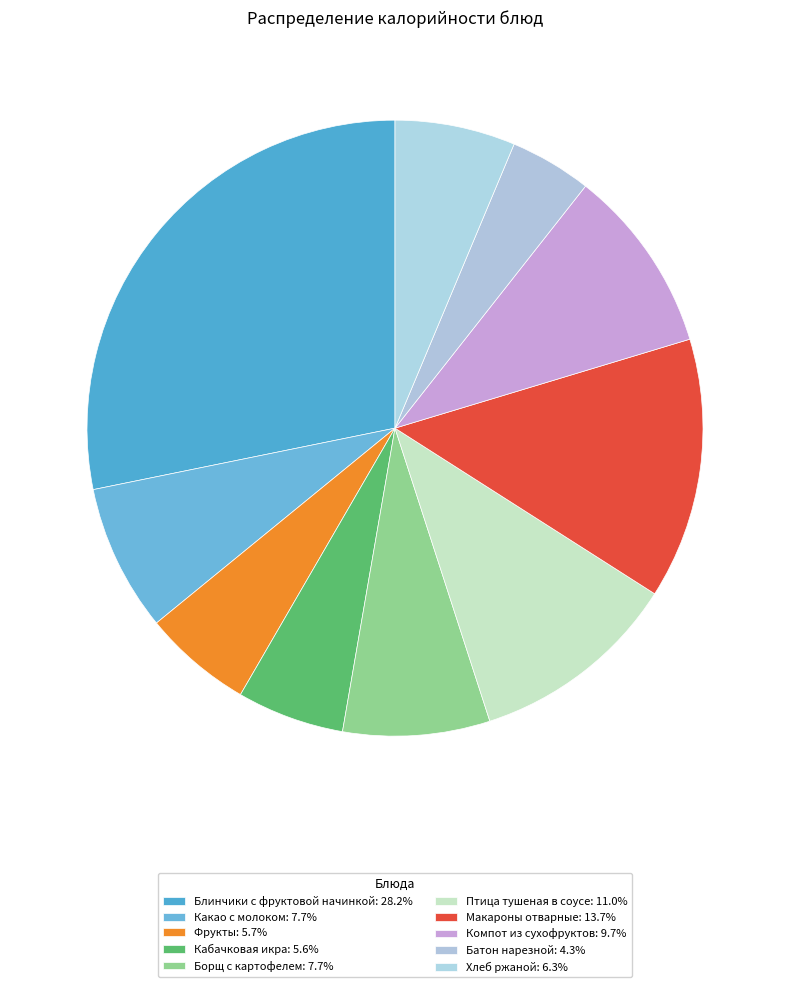

The Макароны отварные slice represents 14% of the pie. True or false?

True